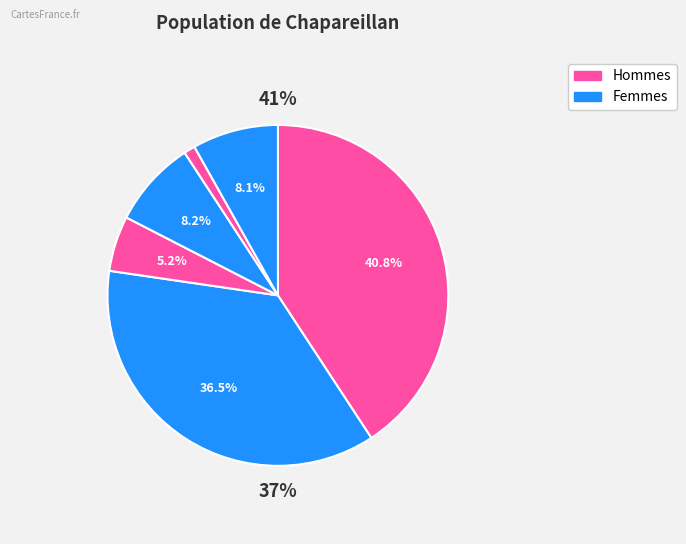

To the nearest percent, what is the difference between the largest and smallest slice percentages?

40%